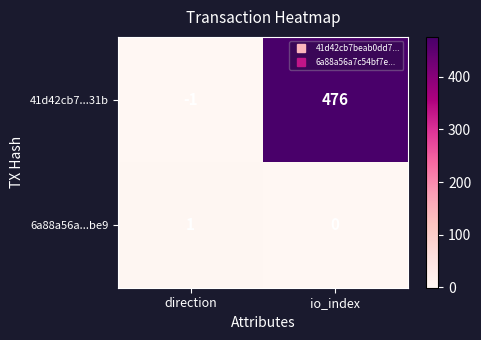

Which series changed the most between direction and io_index?

41d42cb7...31b